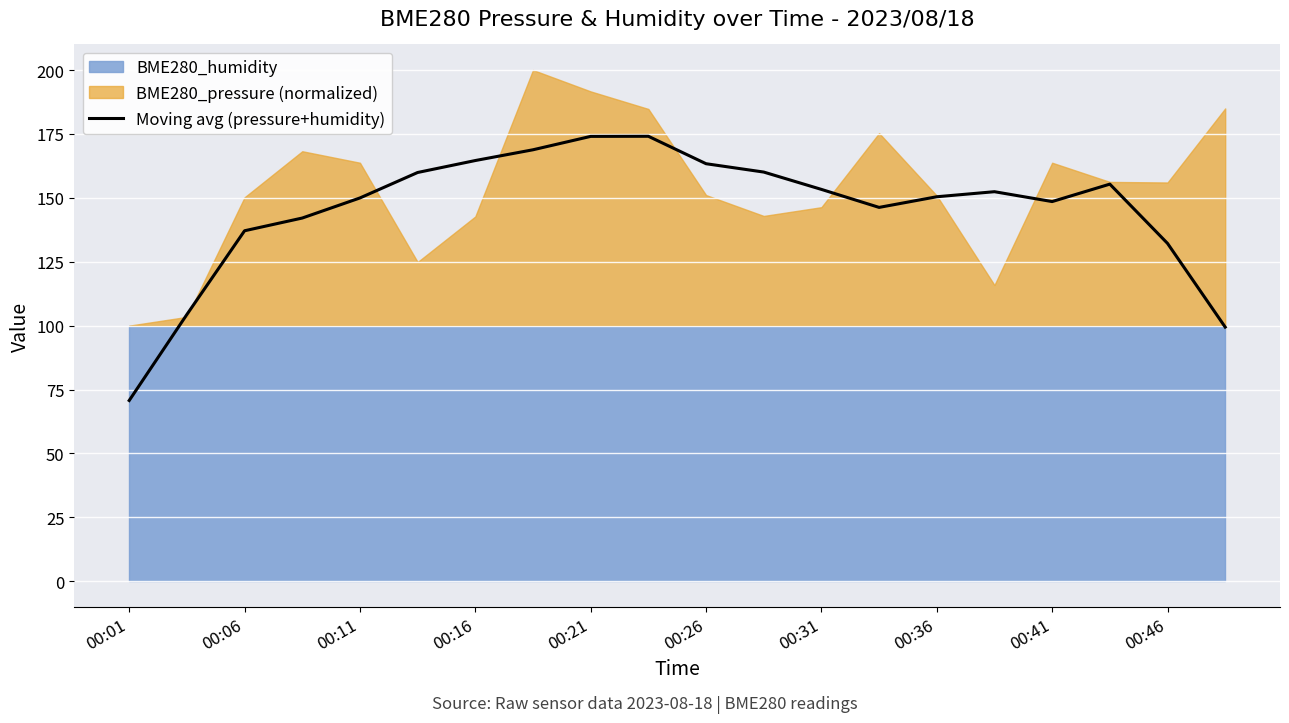

Which has a higher value, 17 or 11?

11